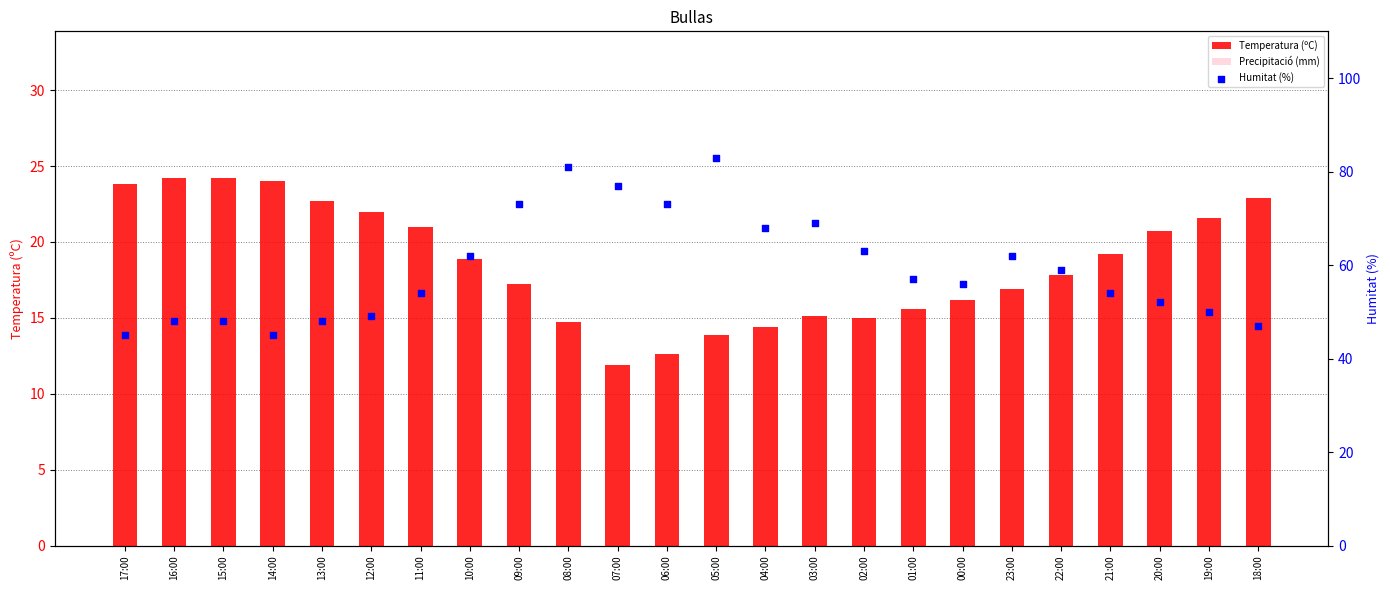

What are all the series names shown in the legend?

Temperatura (ºC), Precipitació (mm), Humitat (%)